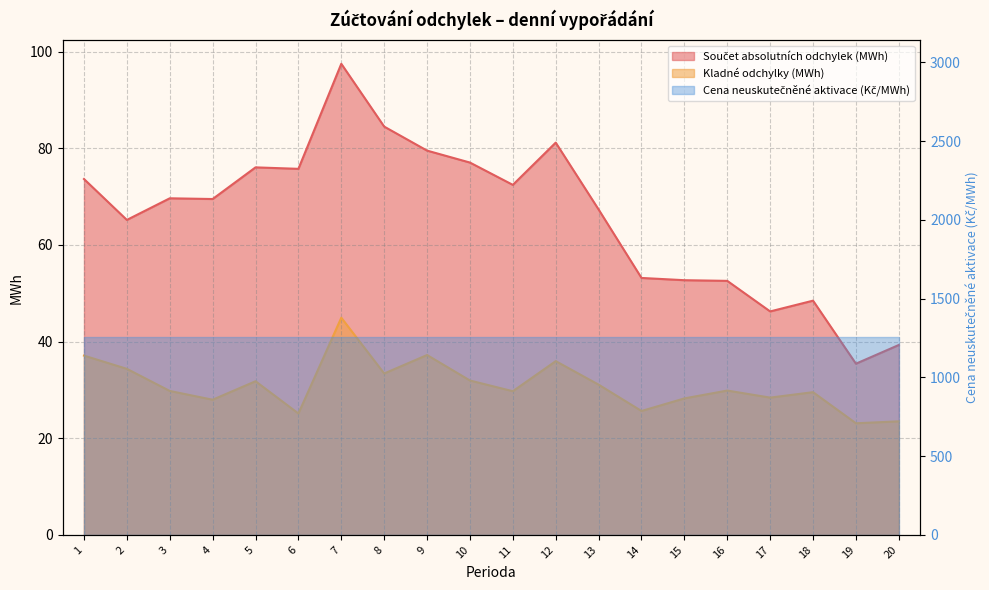

Where is the first local minimum for Součet absolutních odchylek (MWh)?

2